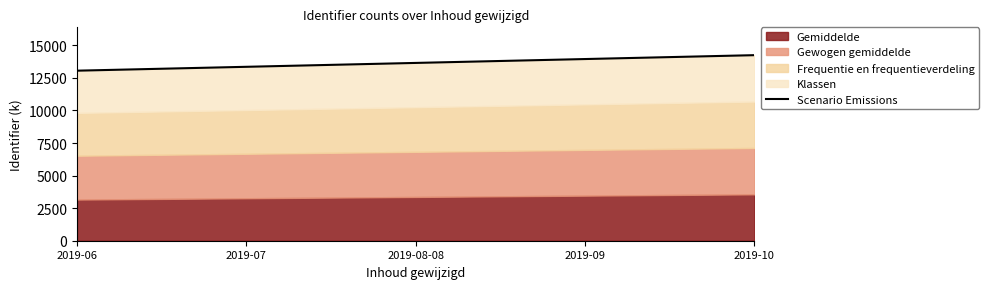

What is the maximum value shown in the chart?

14244.5